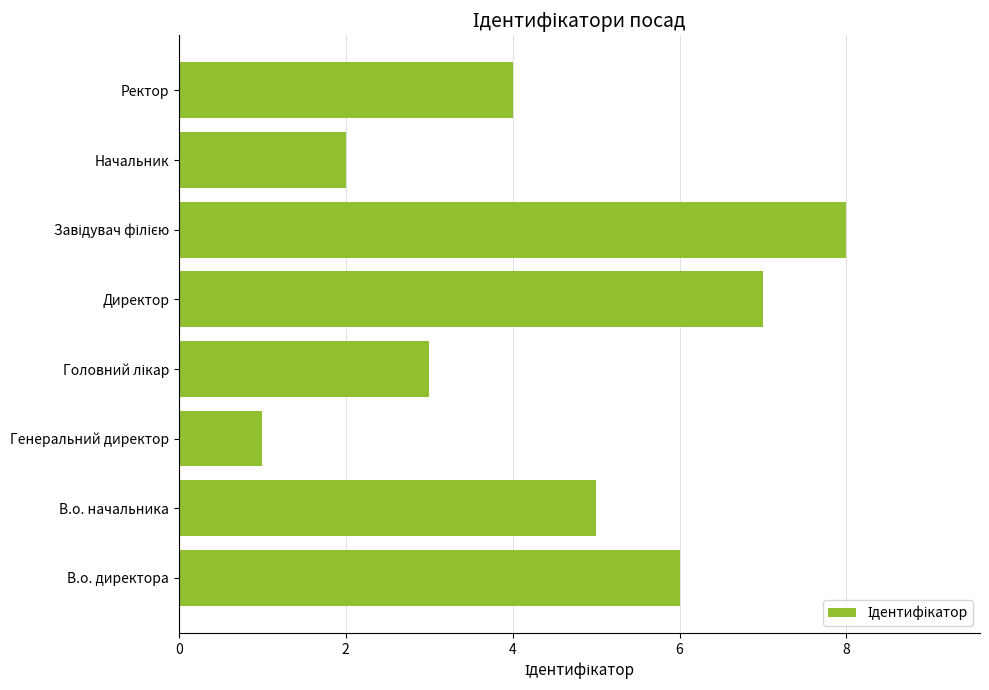

Count the number of data series in this chart.

1